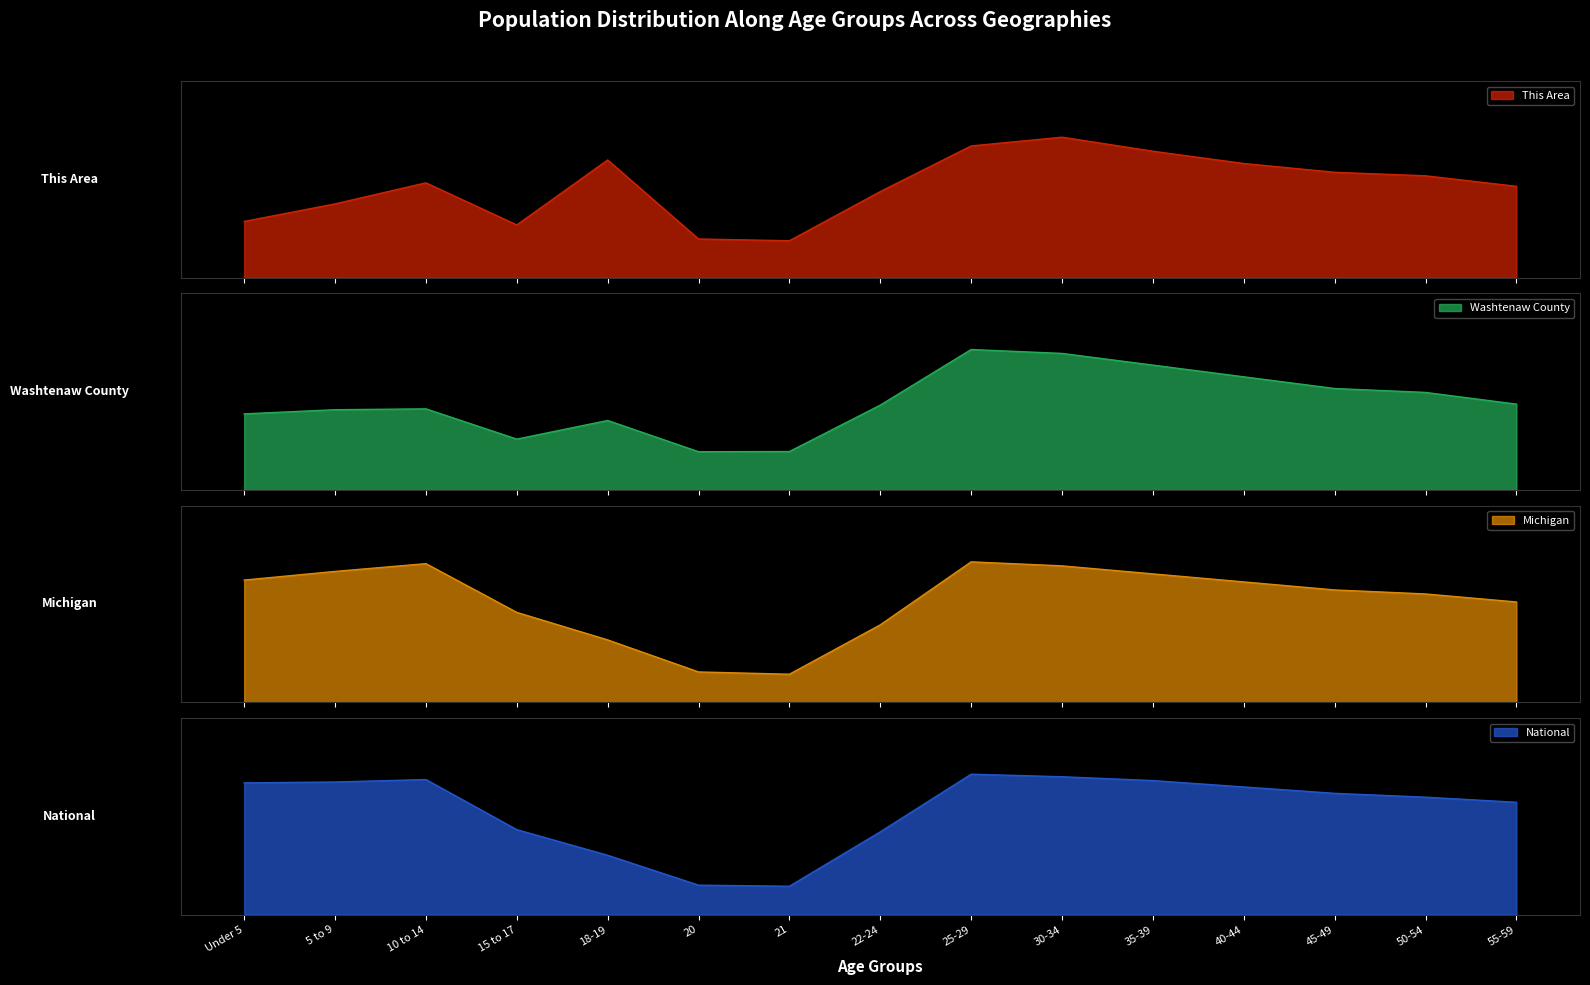

At which category does the chart reach its peak across all series?

30-34